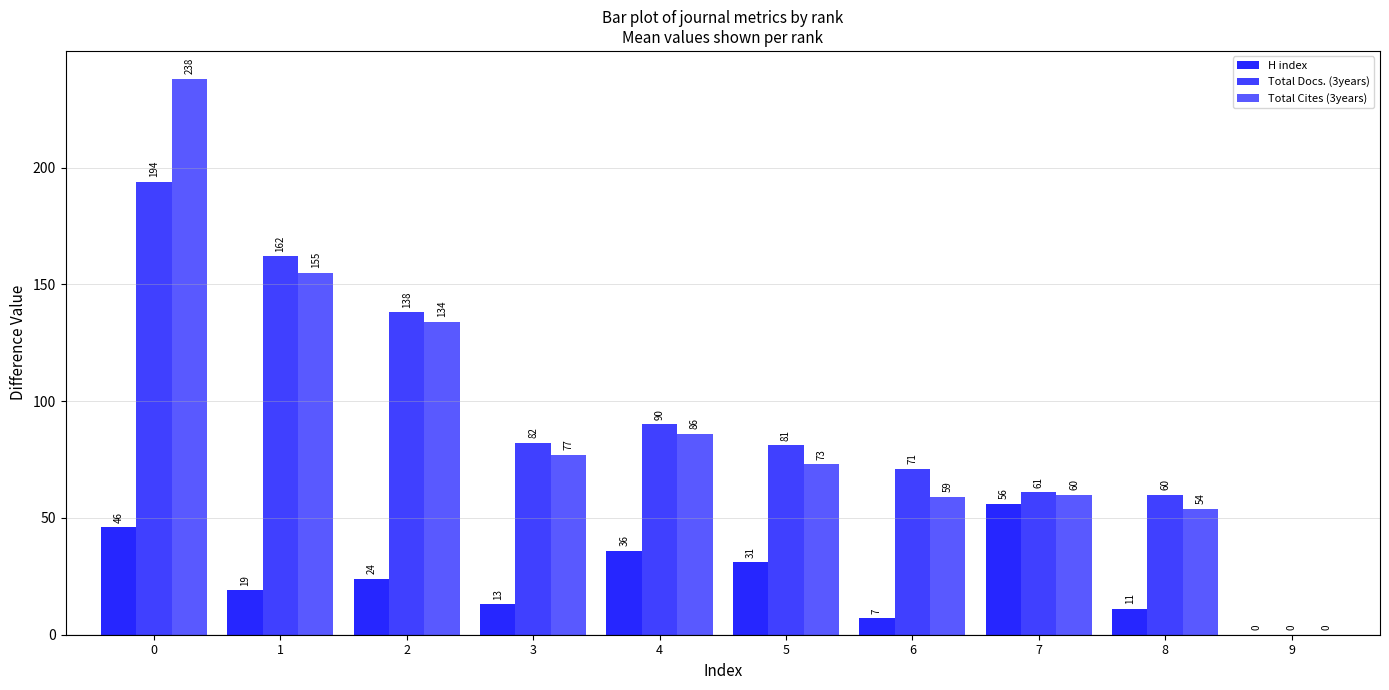

How many groups of bars are there?

10